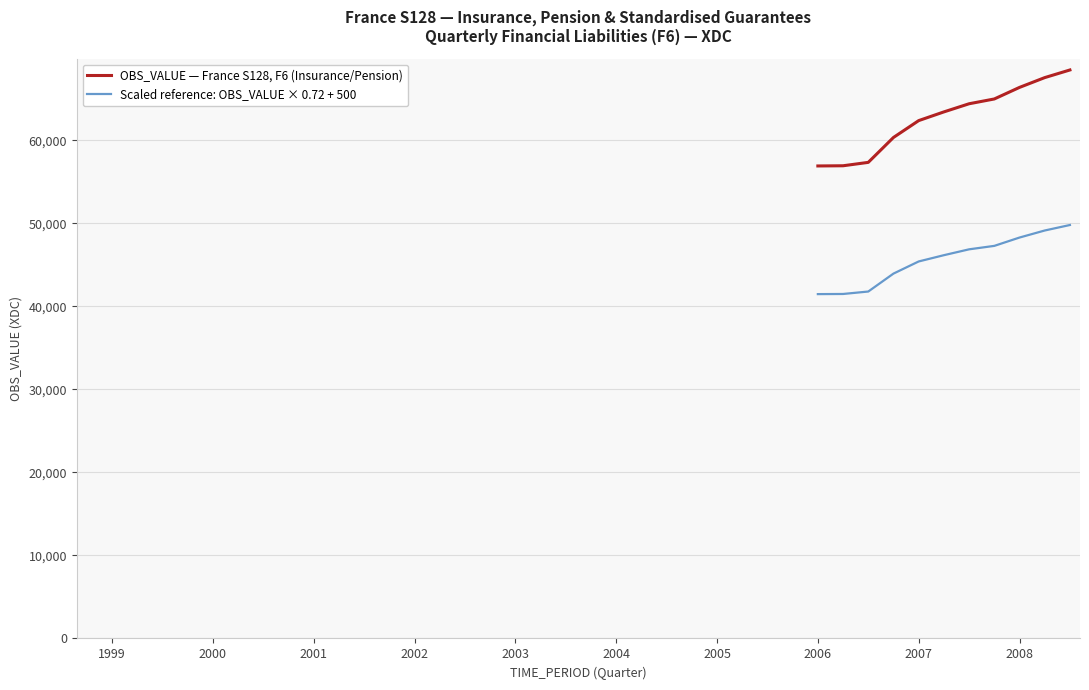

Rank the series by their maximum value, from highest to lowest.

OBS_VALUE — France S128, F6 (Insurance/Pension), Scaled reference: OBS_VALUE × 0.72 + 500